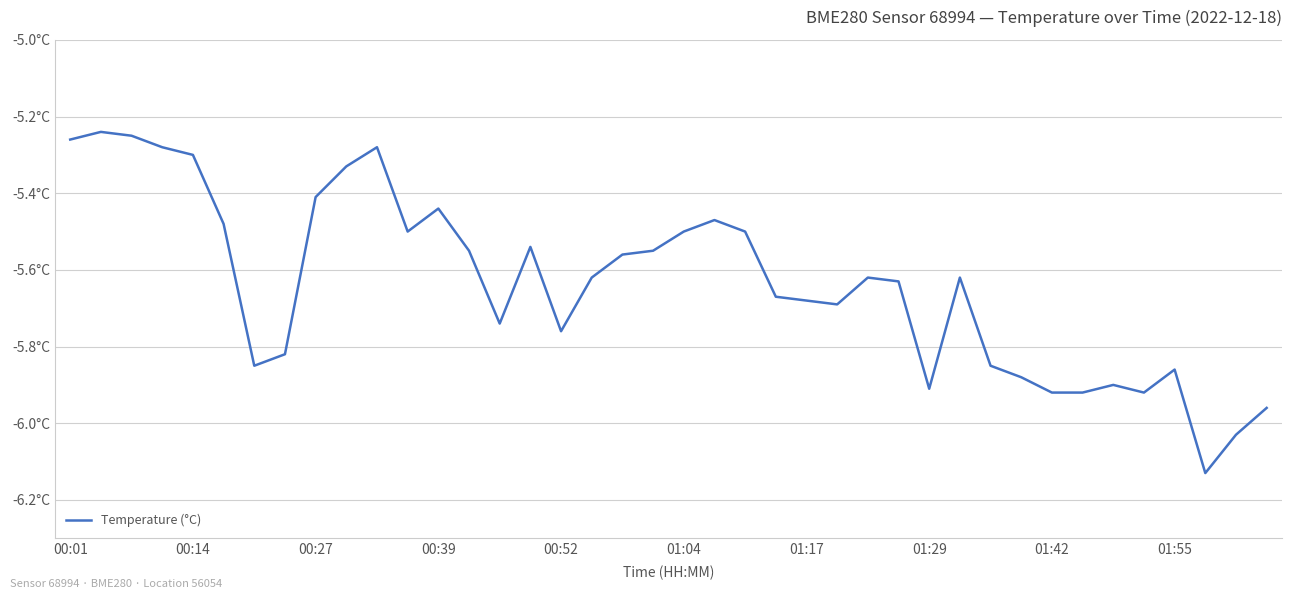

Does the chart have visible grid lines?

Yes